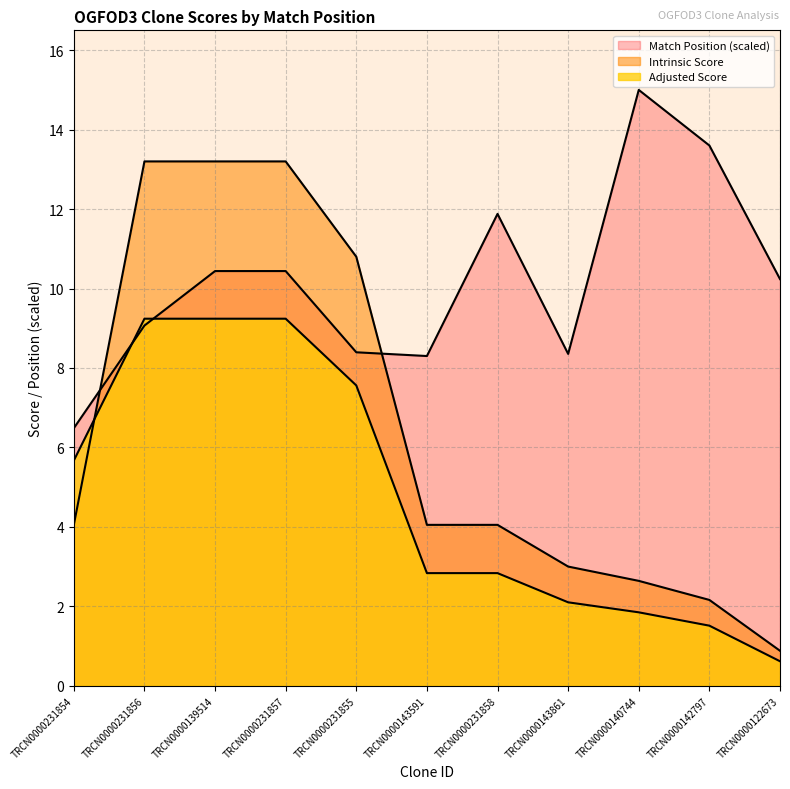

How many lines are shown in the chart?

3